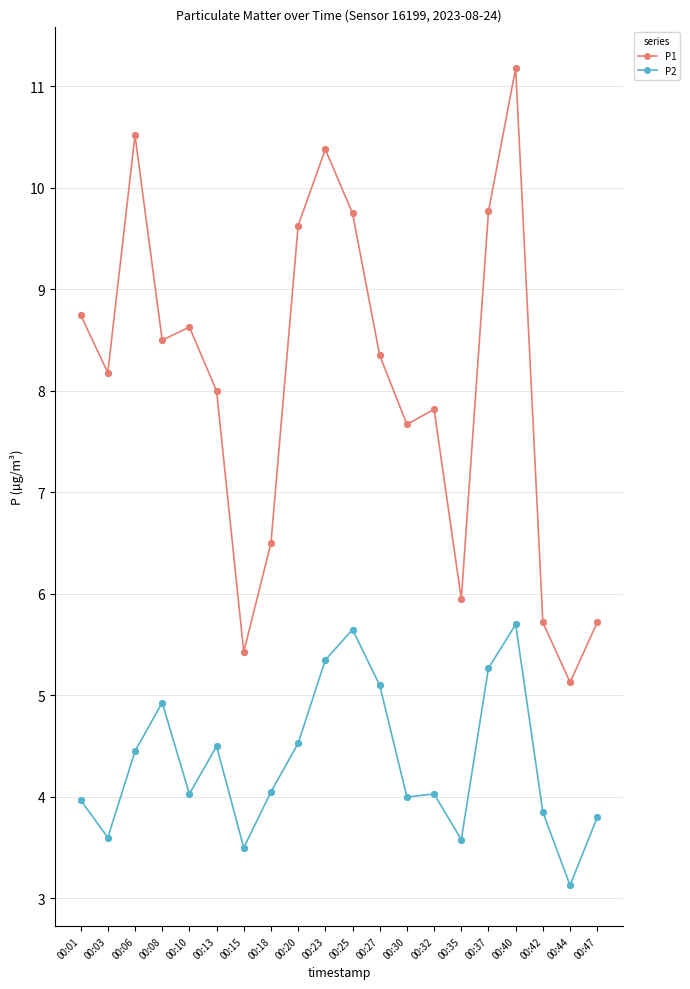

What is the spread (max minus min) of values at 00:01?

4.8